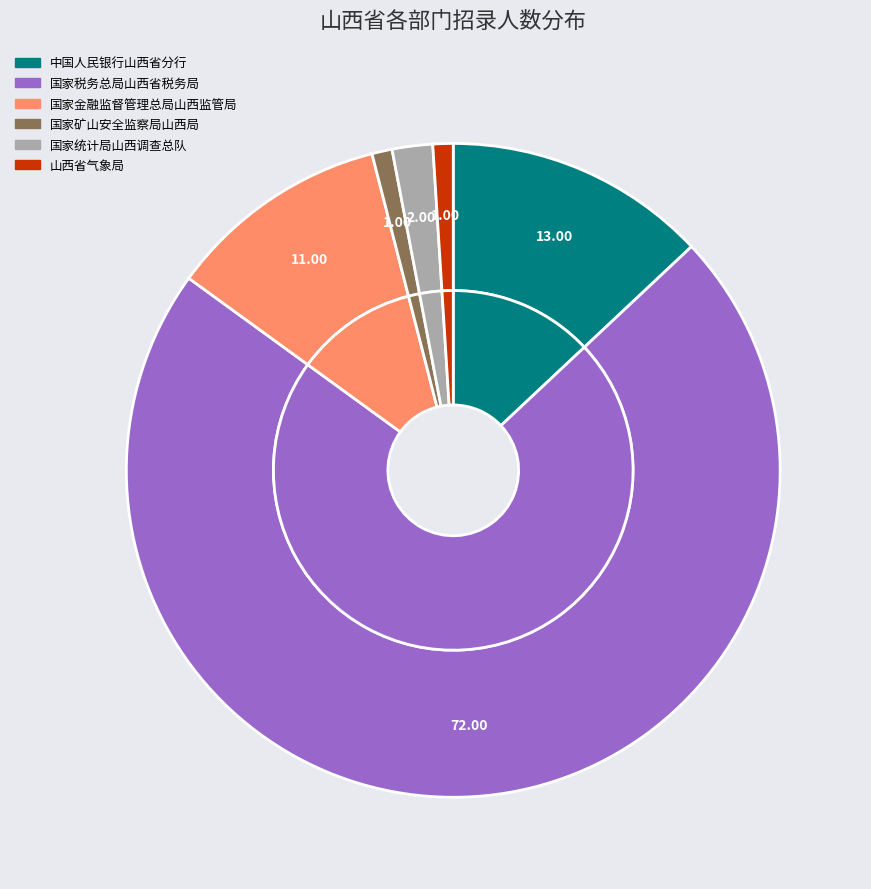

True or false: 国家金融监督管理总局山西监管局 accounts for 11% of the total.

True